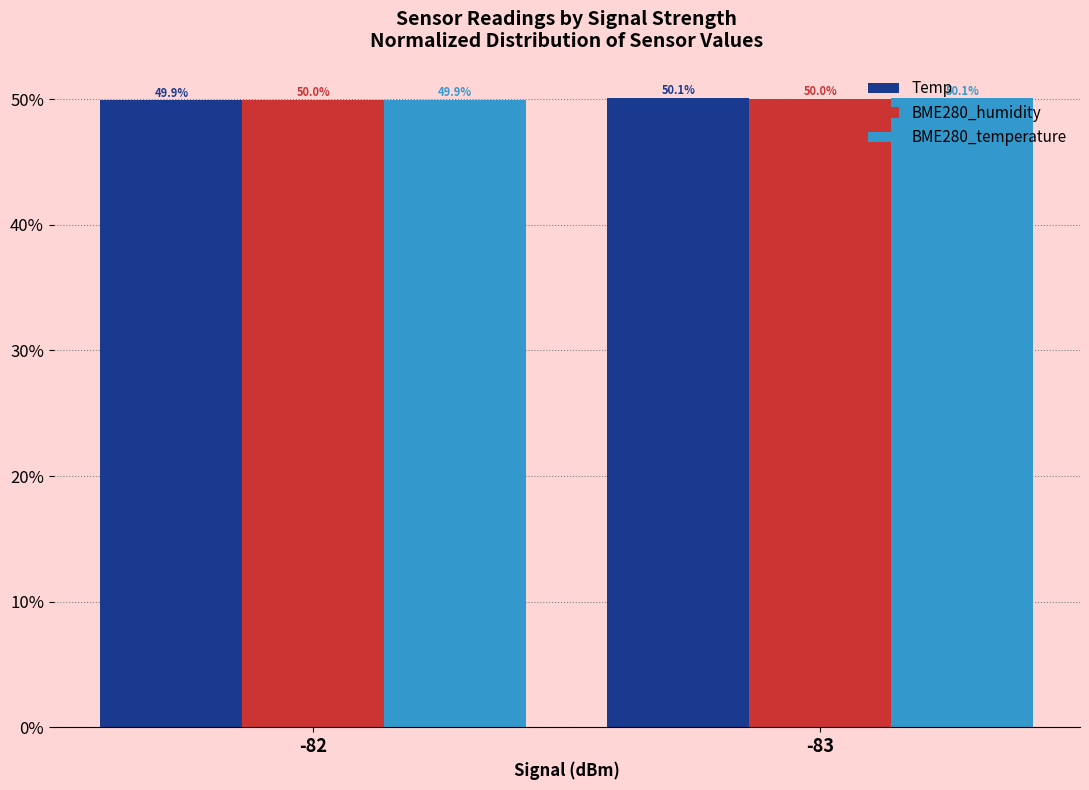

Count the number of categories in the chart.

2